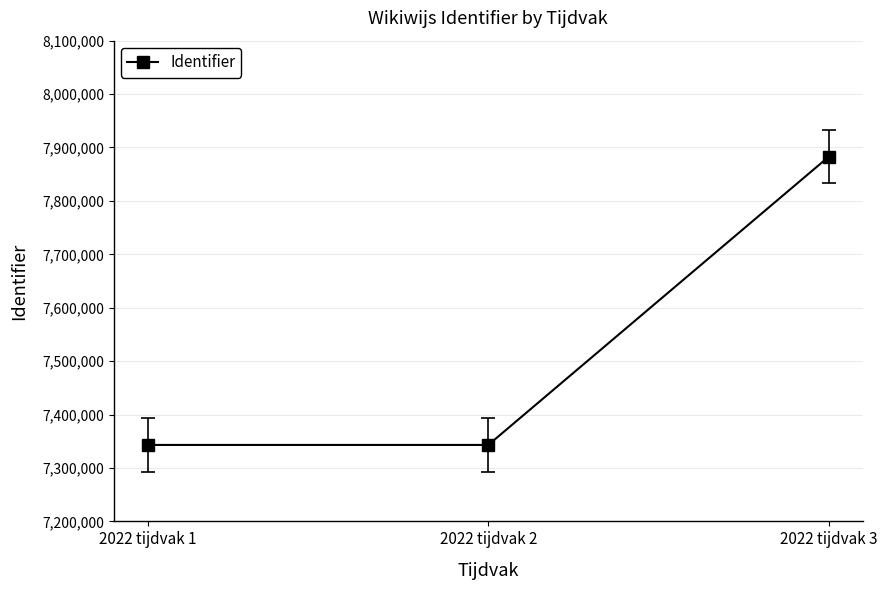

At which label is the value closest to 7613052?

2022 tijdvak 2